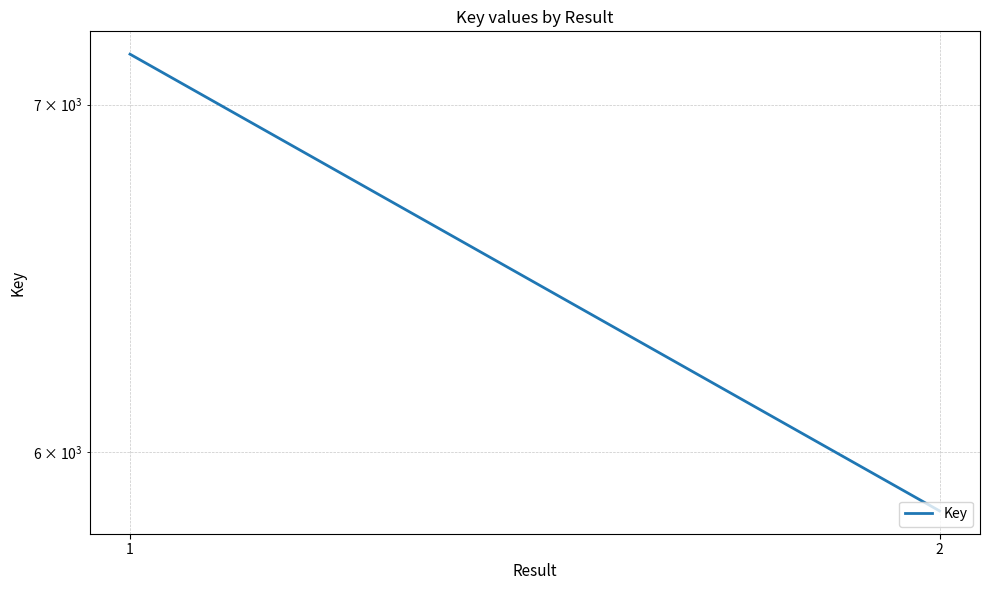

What is the greatest value displayed?

7158